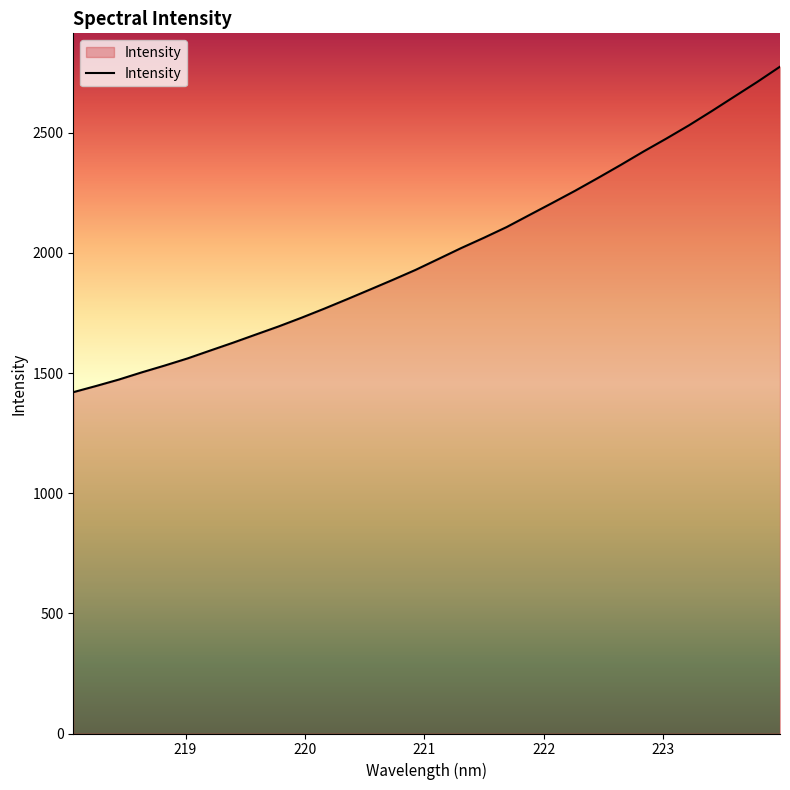

What is the smallest value displayed?

1420.6